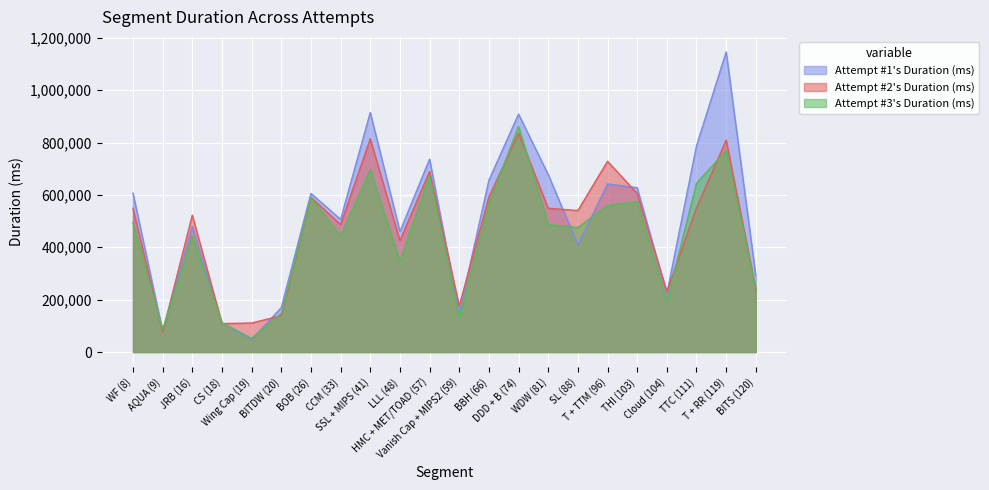

List the labels in order of Attempt #1's Duration (ms) value, smallest first.

Wing Cap (19), AQUA (9), CS (18), Vanish Cap + MIPS2 (59), BITDW (20), Cloud (104), BITS (120), SL (88), LLL (48), JRB (16), CCM (33), BOB (26), WF (8), THI (103), T + TTM (96), BBH (66), WDW (81), HMC + MET/TOAD (57), TTC (111), DDD + B (74), SSL + MIPS (41), T + RR (119)